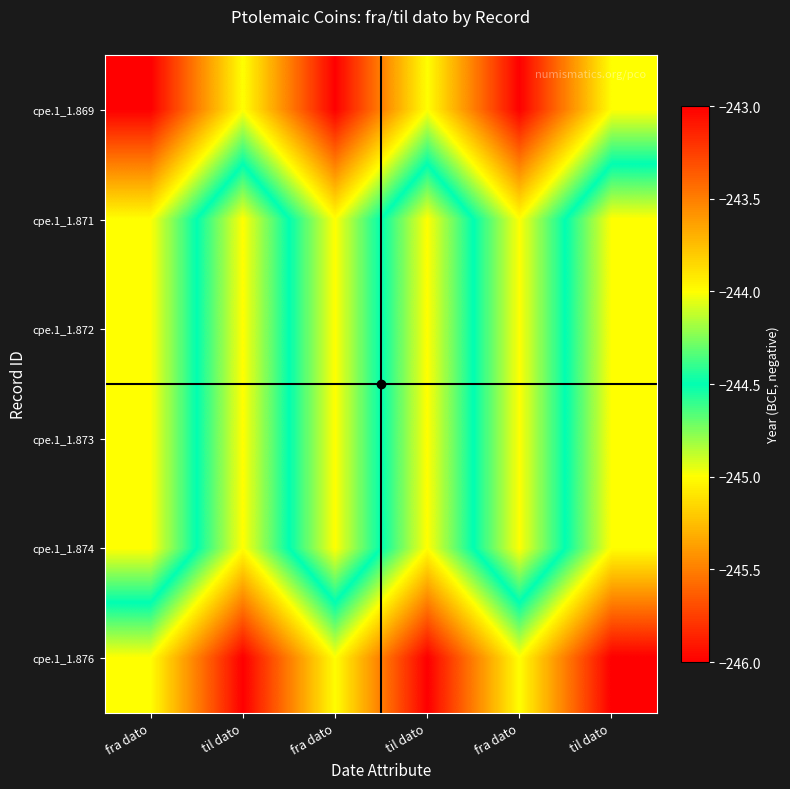

Which series has the largest range (max minus min)?

cpe.1_1.869